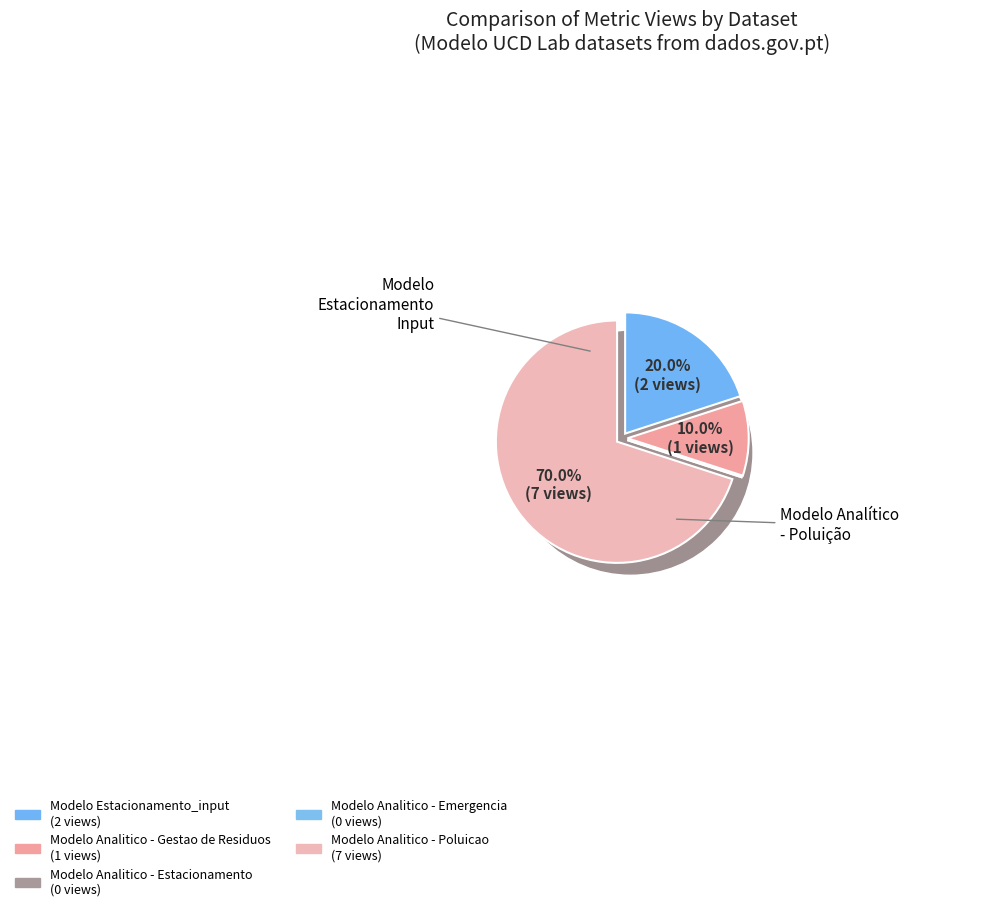

Which category has the smallest portion of the pie?

Modelo Analitico - Estacionamento